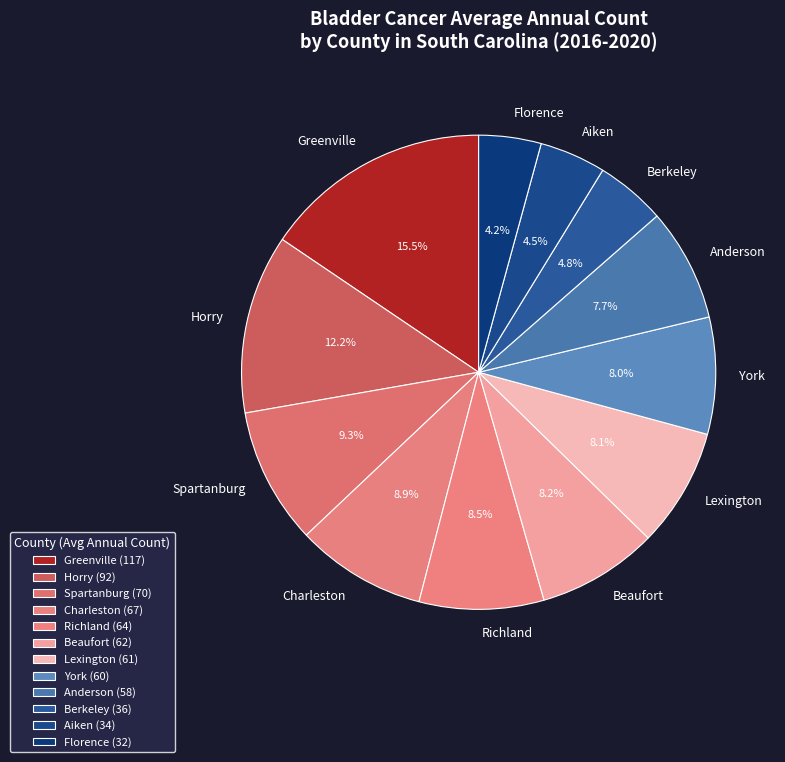

Approximately how many times larger is the value at York compared to Richland?

0.9